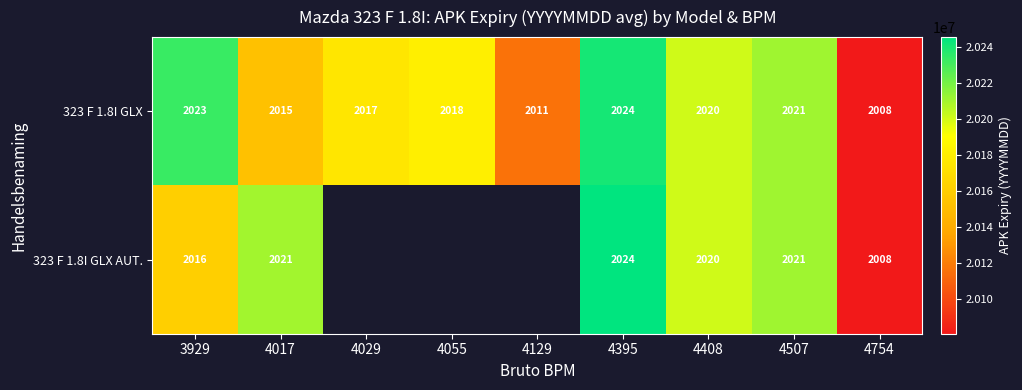

Is the value of 323 F 1.8I GLX AUT. at 4017 greater than the value of 323 F 1.8I GLX at 3929?

No